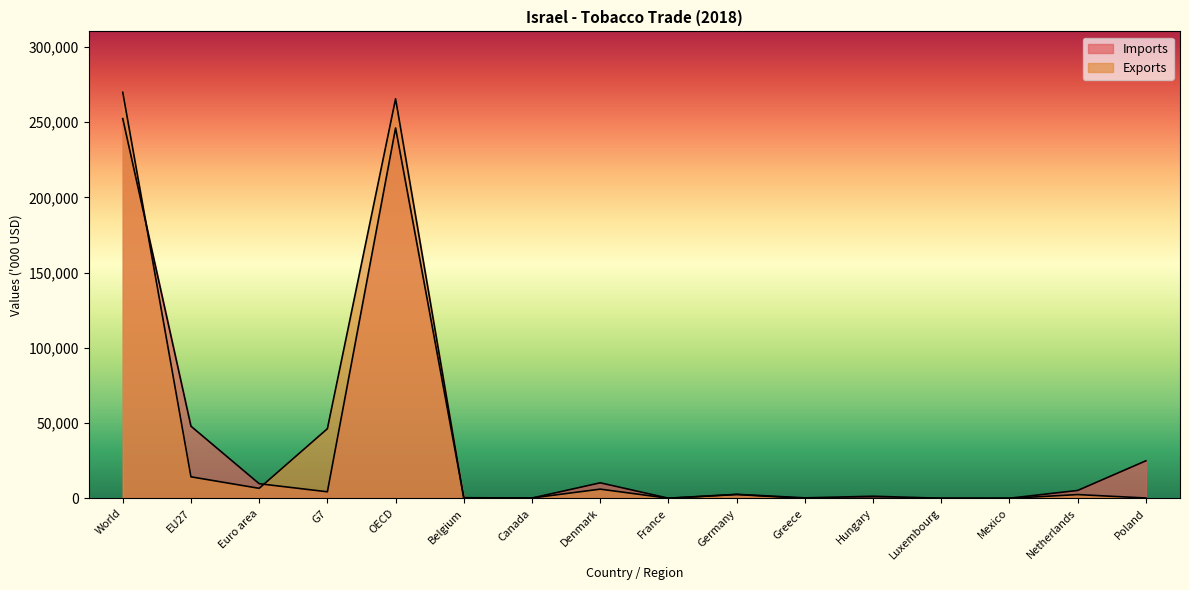

At which label is Imports closest to 126189?

EU27